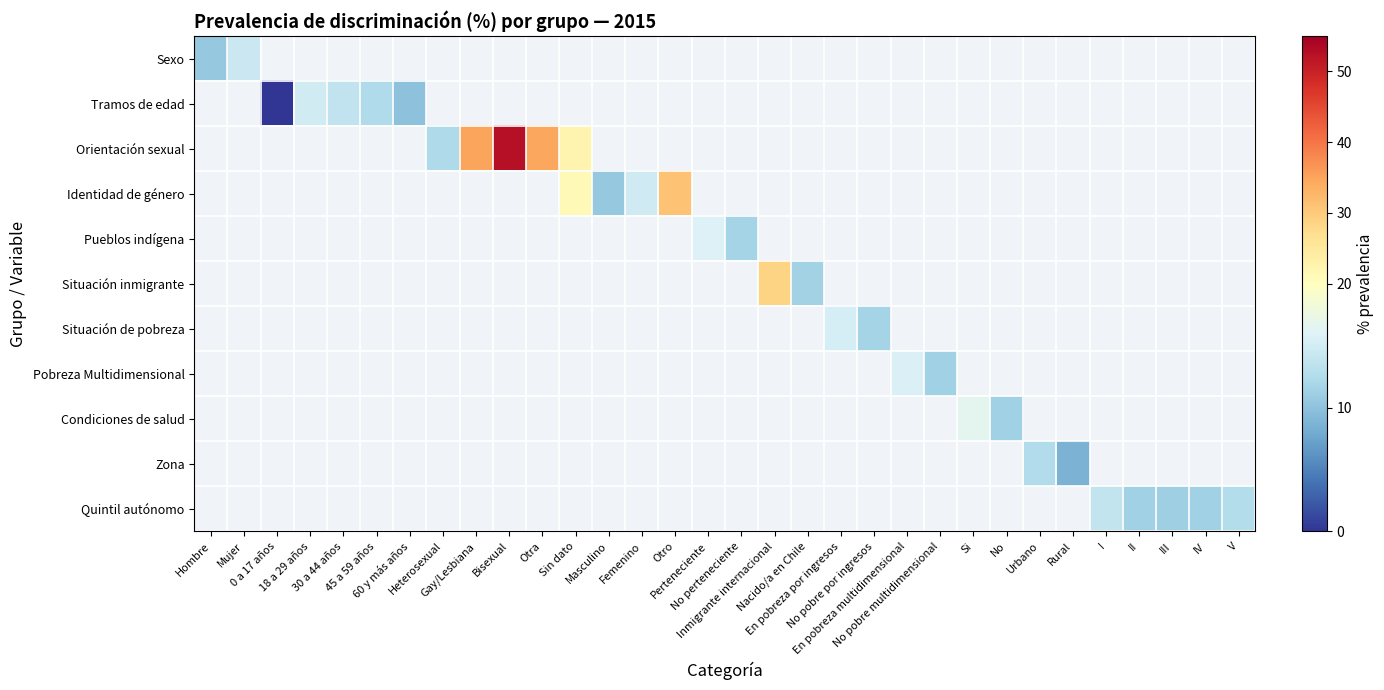

Count the number of data series in this chart.

11